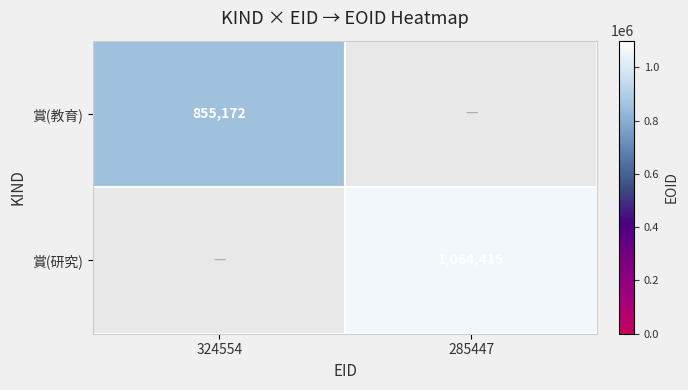

Is it true that 賞(教育) equals 855172 at 324554?

True